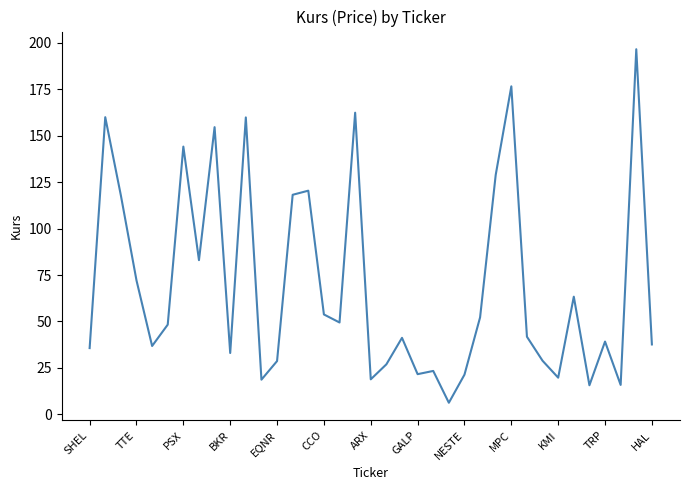

What is the minimum value shown in the chart?

6.2